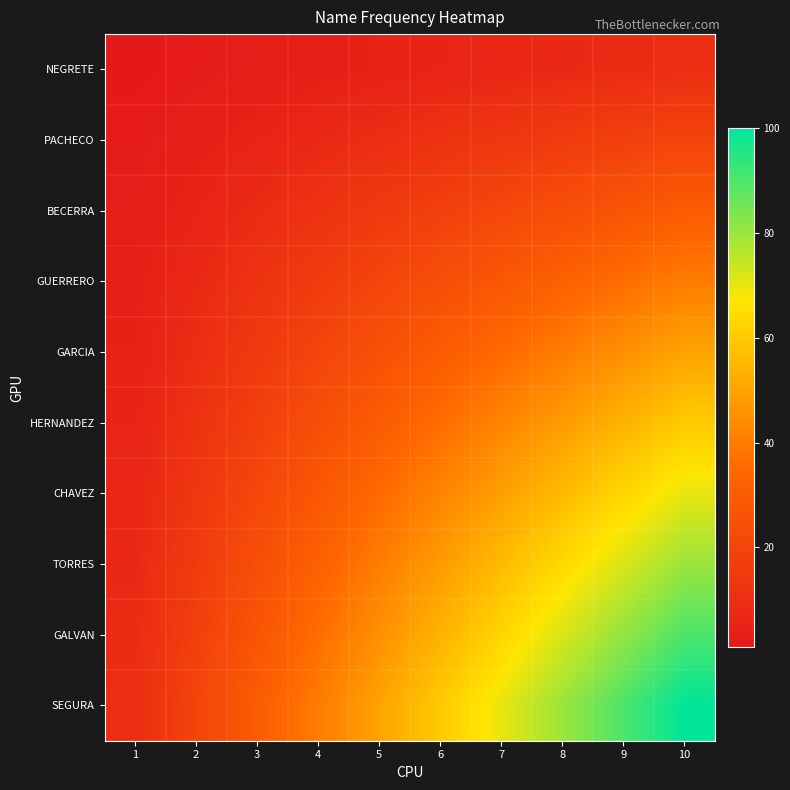

What is the spread (max minus min) of values at 9?

81